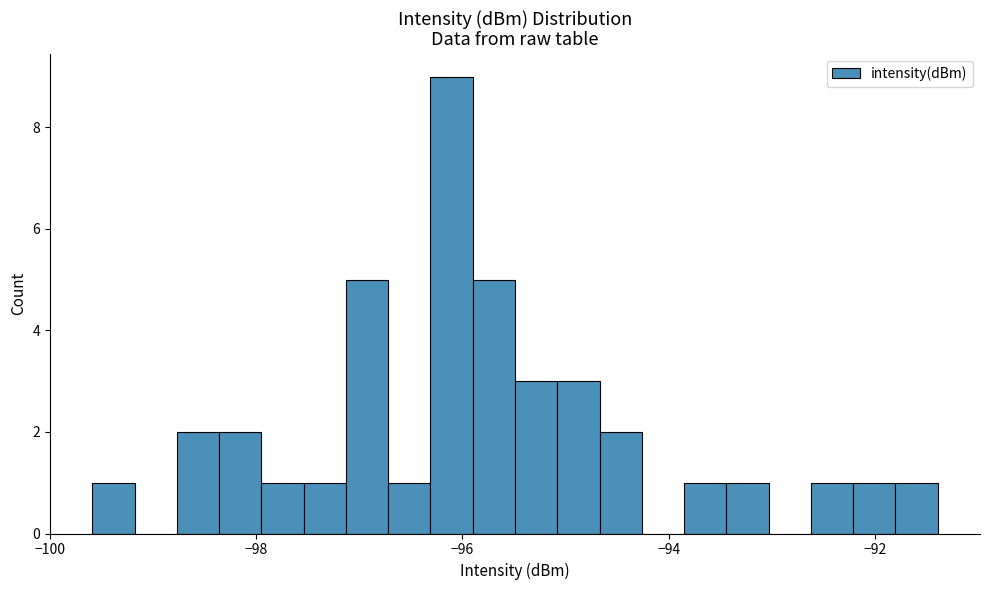

Read against the x-axis, roughly where is the centre of the tallest bar?

-96.2